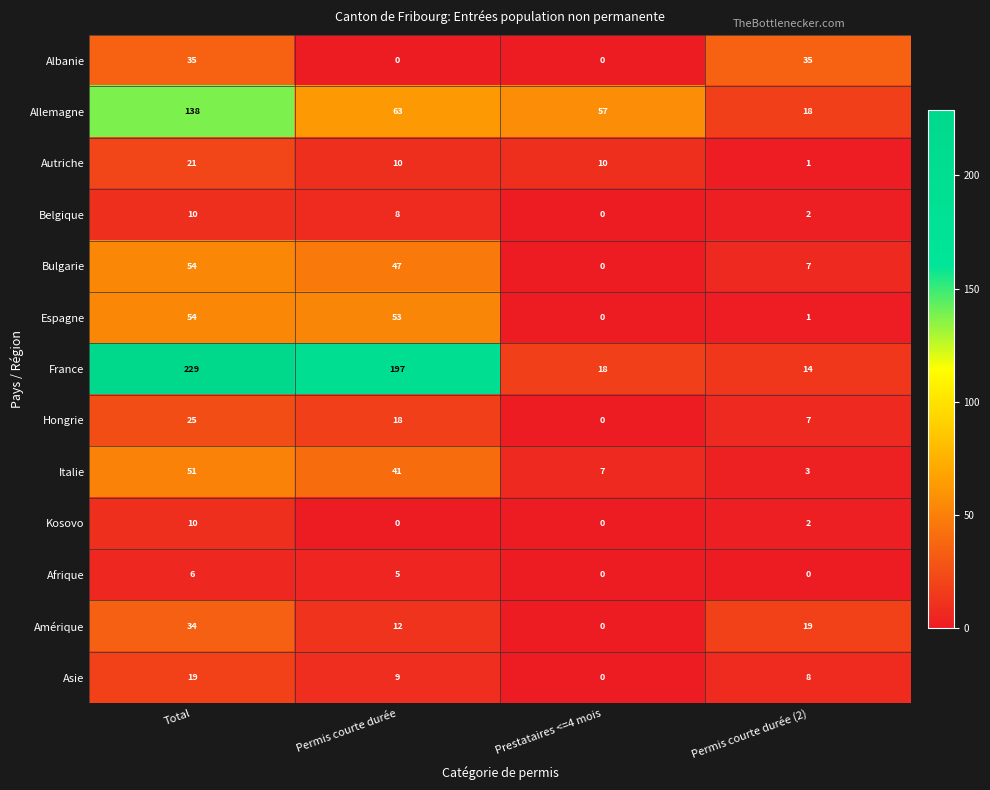

How many distinct data groups are displayed?

13